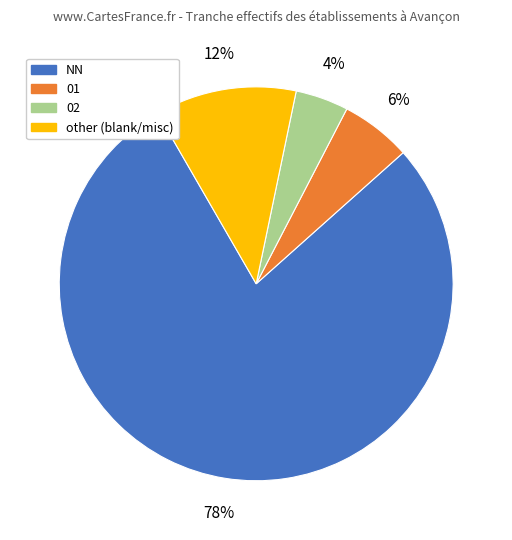

The other slice represents 12% of the pie. True or false?

True